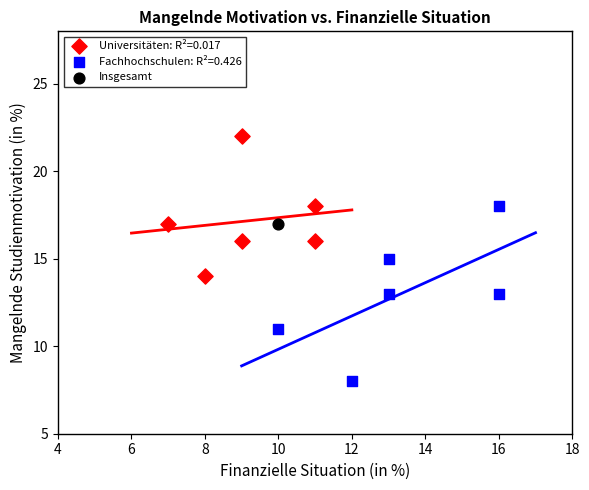

What are all the series names shown in the legend?

Universitäten: R²=0.017, Fachhochschulen: R²=0.426, Insgesamt